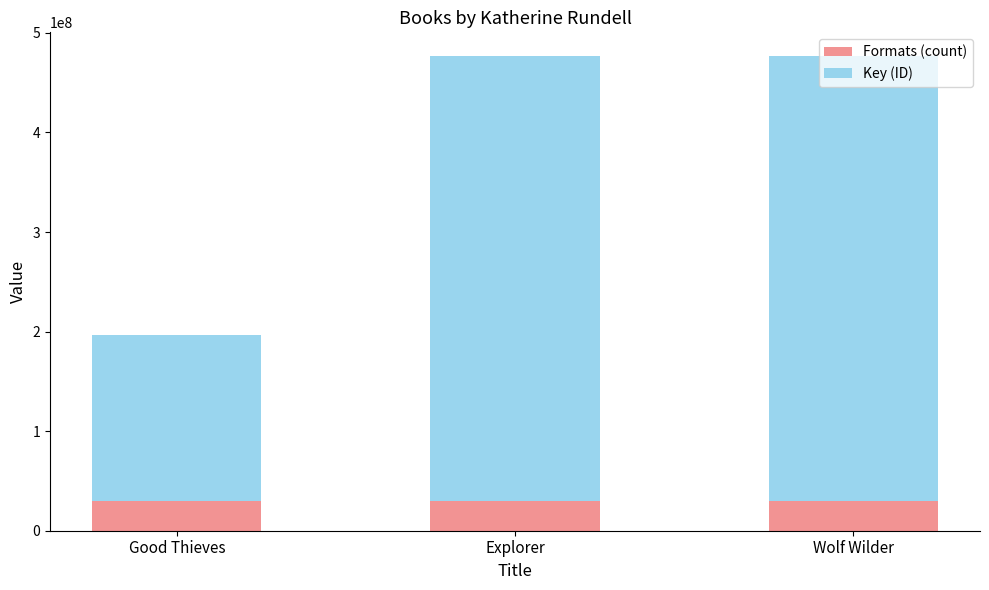

What is the total value across all series at Explorer?

476689892